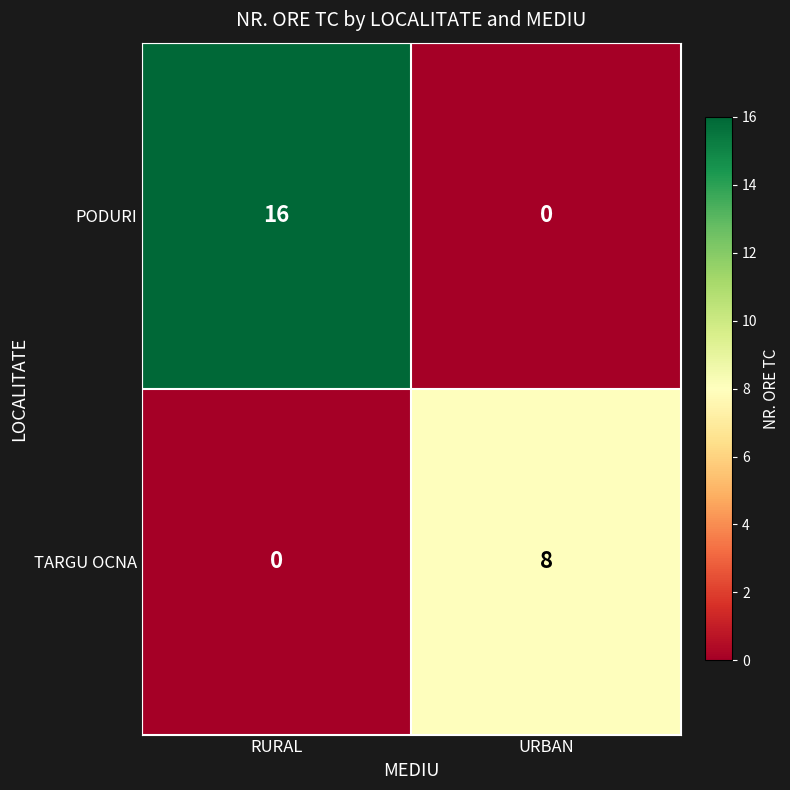

What is the spread (max minus min) of values at RURAL?

16